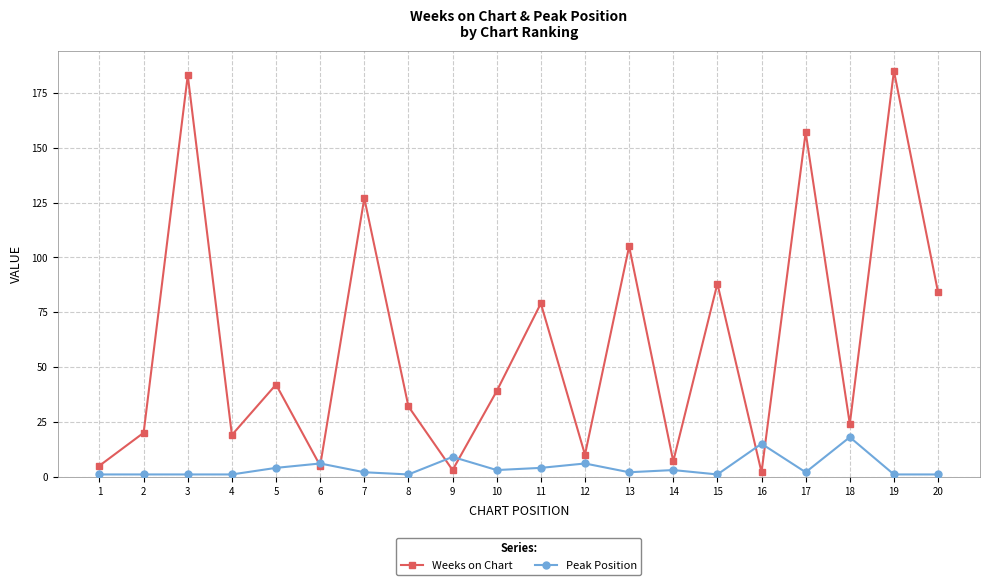

What are all the series names shown in the legend?

Weeks on Chart, Peak Position